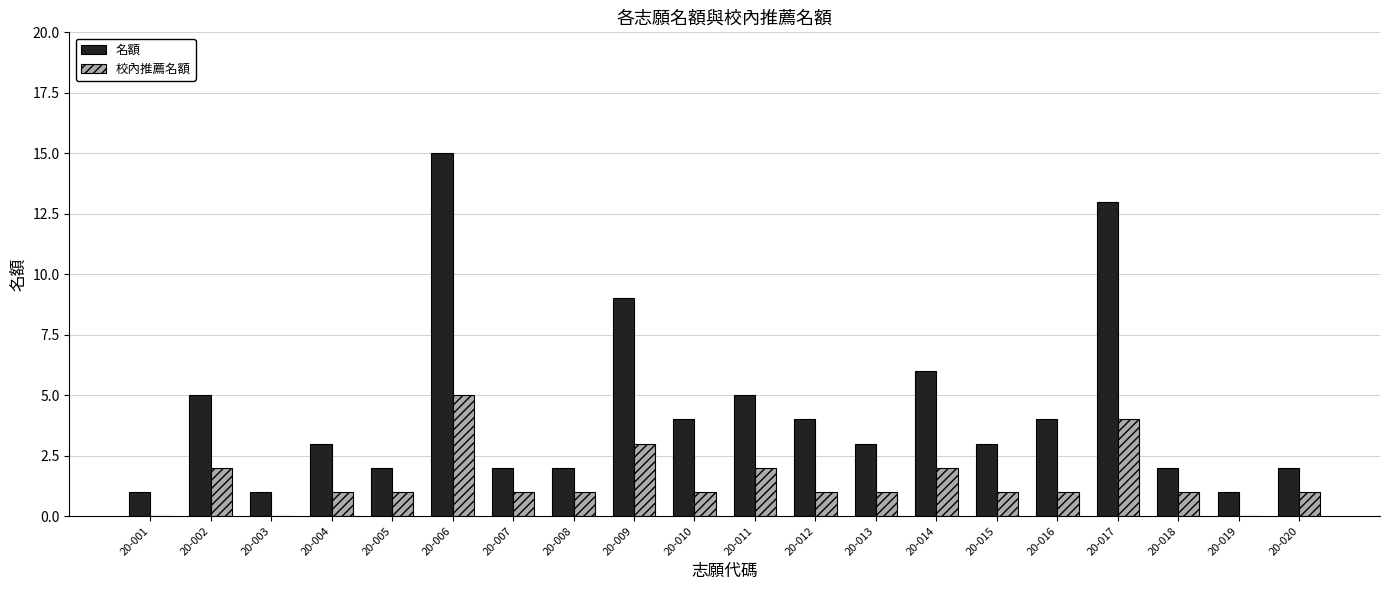

How many data points does each series have?

20